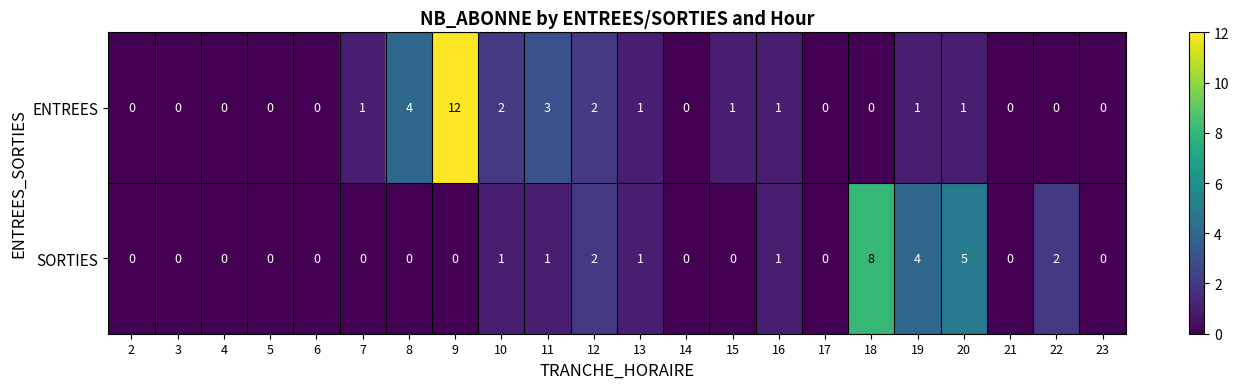

How many SORTIES values are between 0 and 1?

17